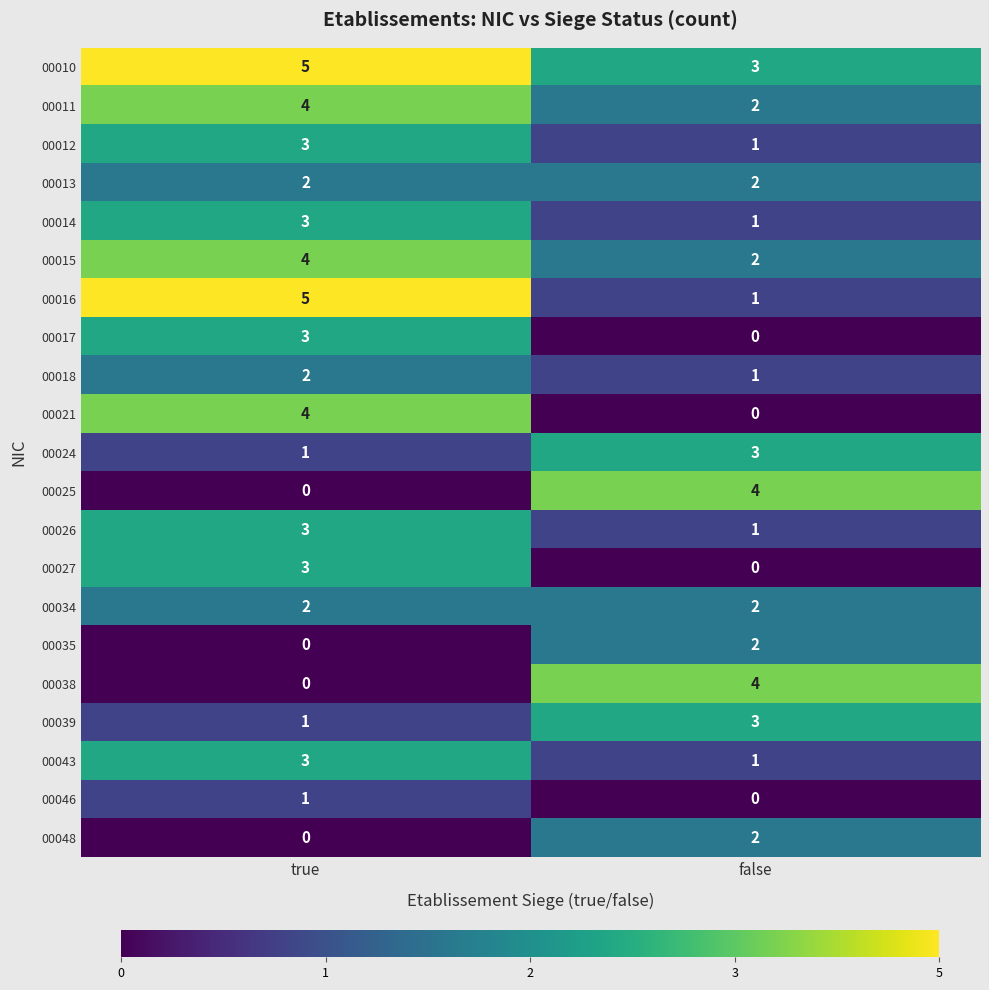

At which label does 00010 reach its minimum?

false